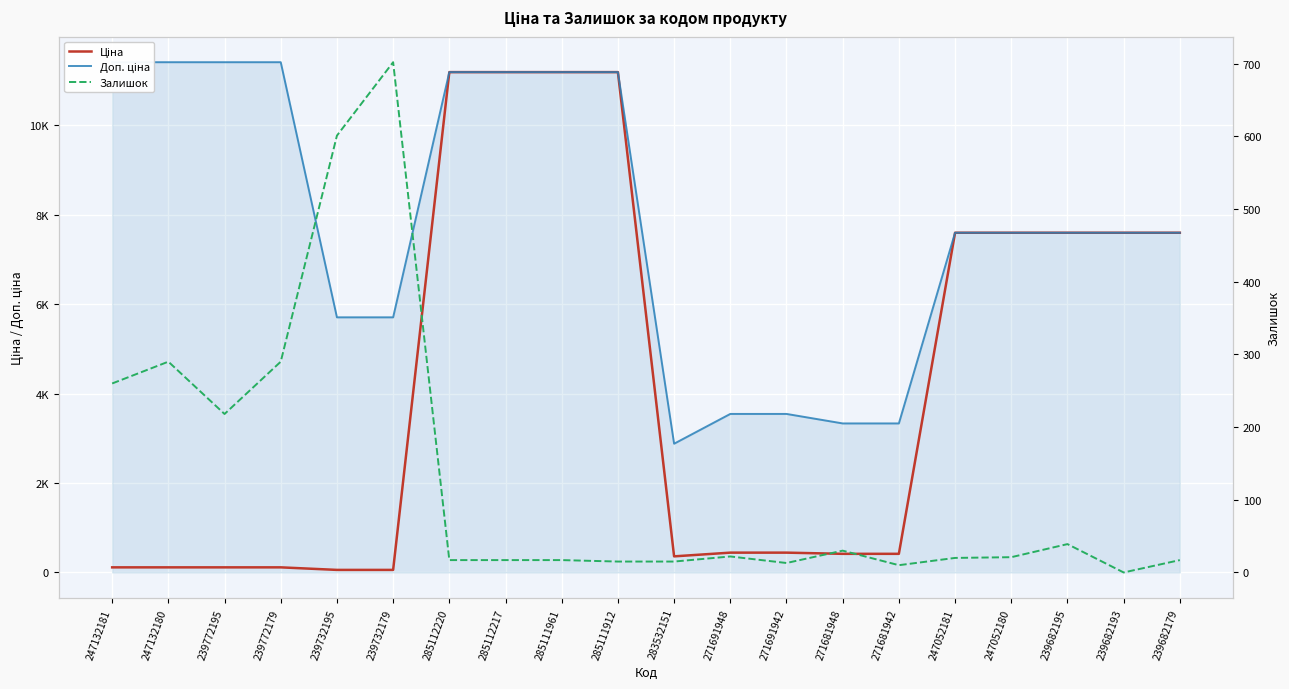

Count the number of categories in the chart.

20